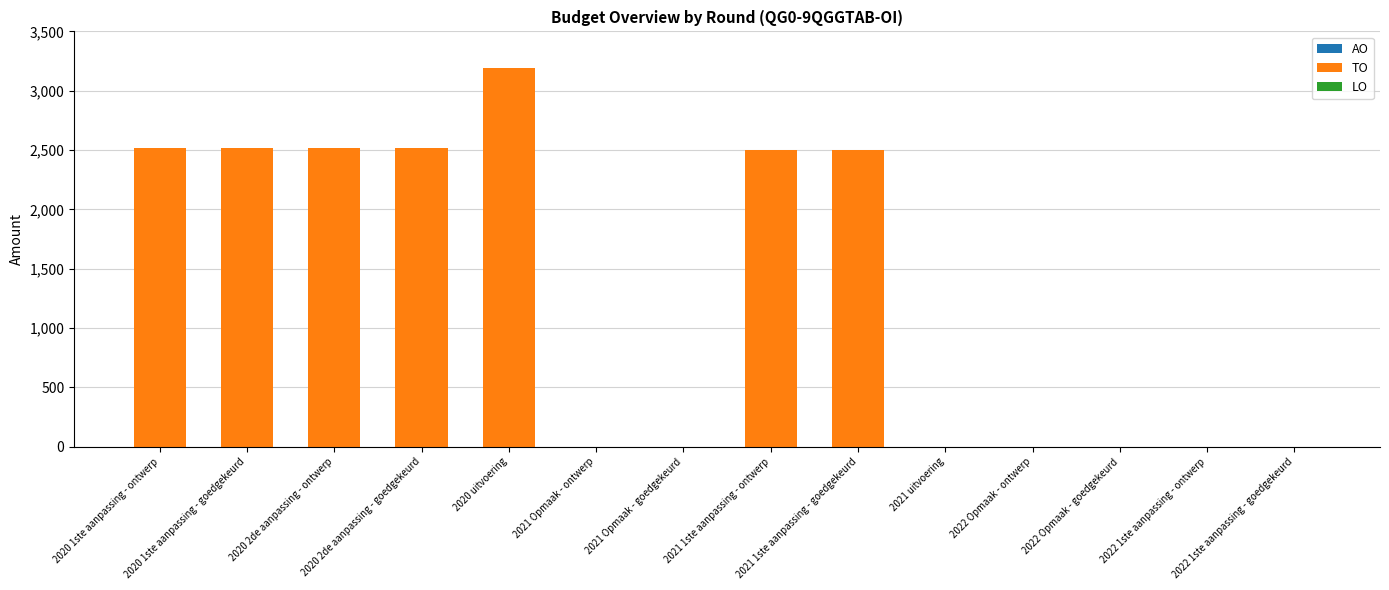

What is the maximum value shown in the chart?

3189